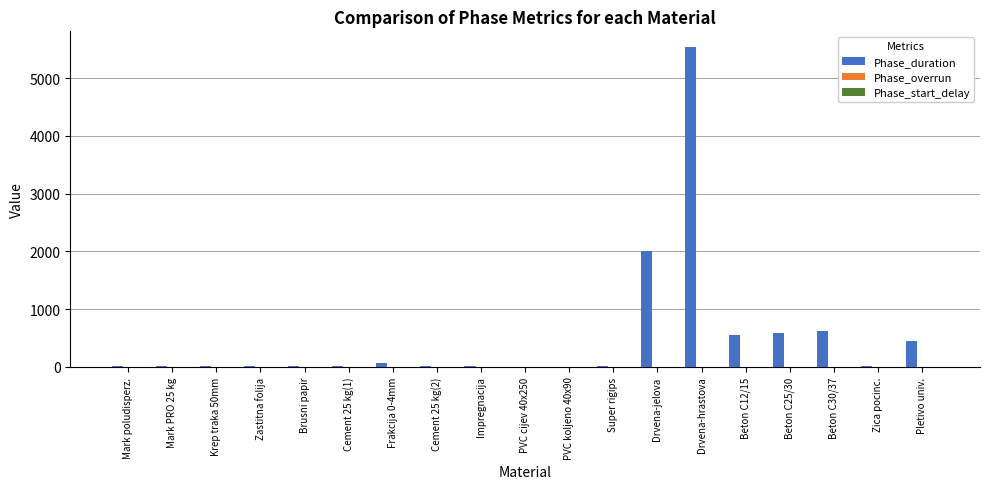

Which series has the largest range (max minus min)?

Phase_duration